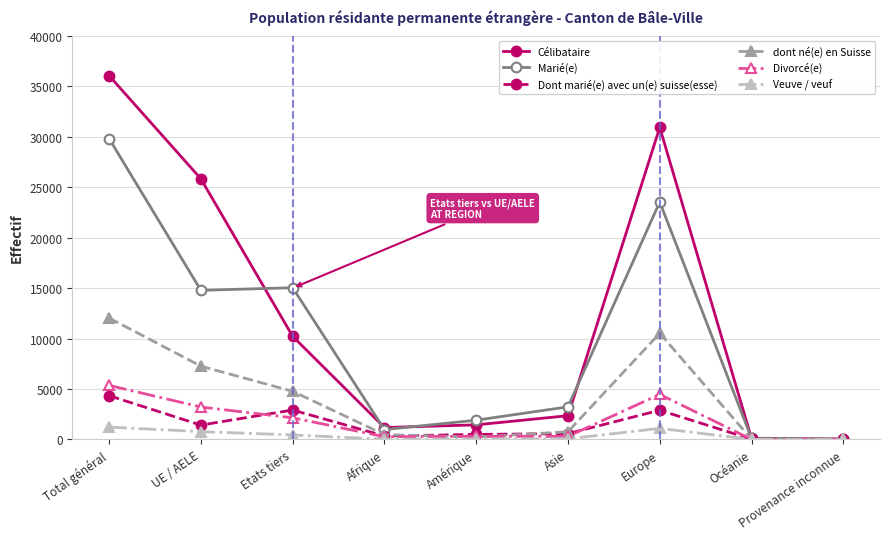

Which series has the largest total across all categories?

Célibataire